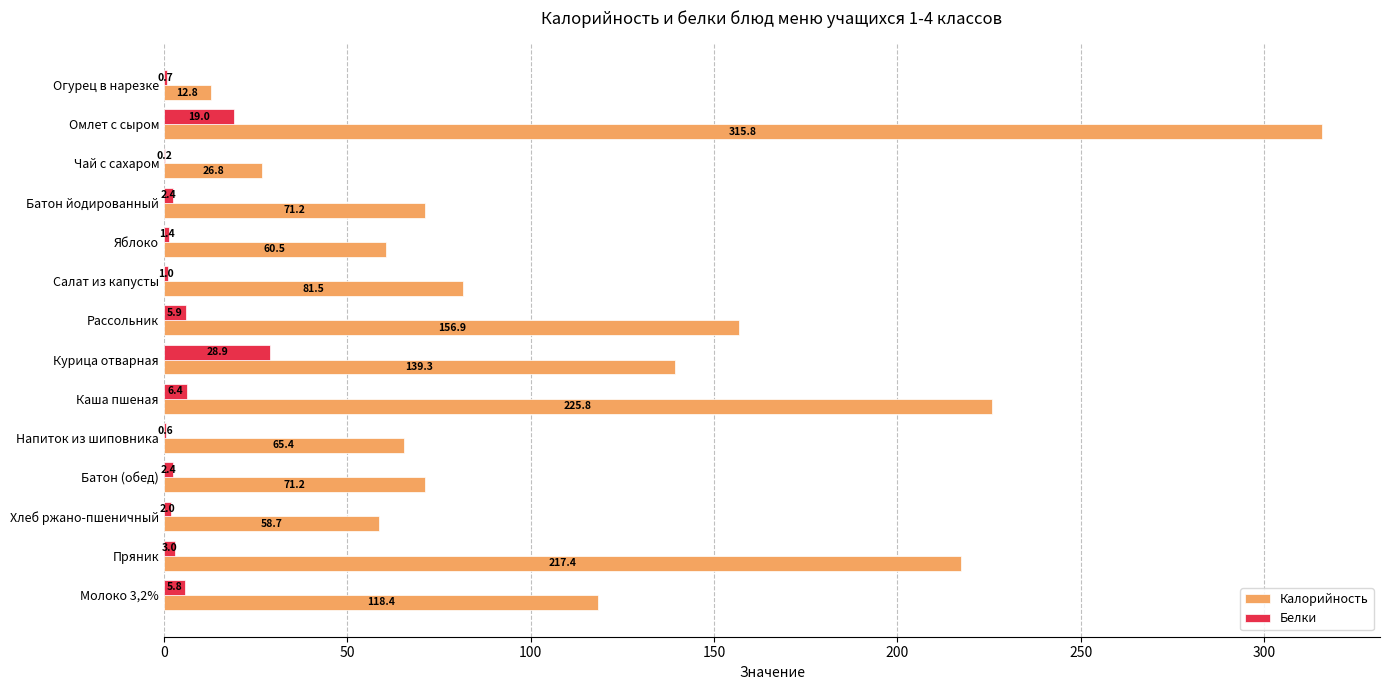

At which category is the sum across all series the highest?

Омлет с сыром